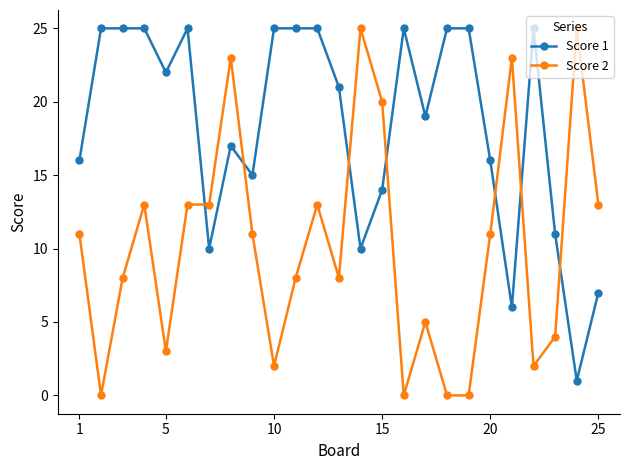

What is the value of the Score 1 point at the 7th from the left?

10